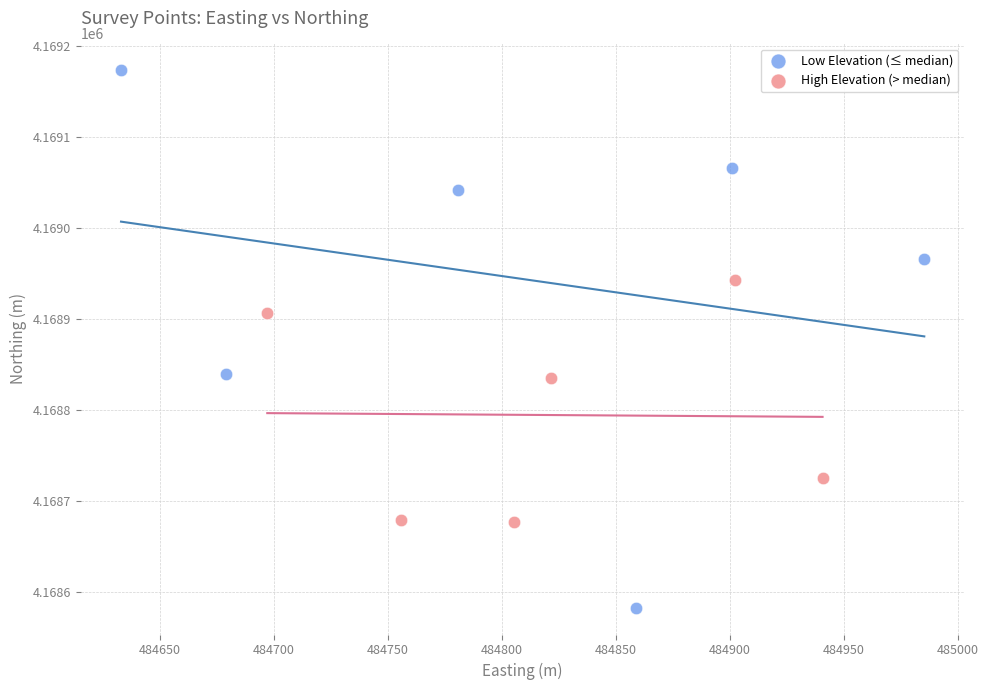

Which series reaches the maximum Y coordinate?

Low Elevation (≤ median)